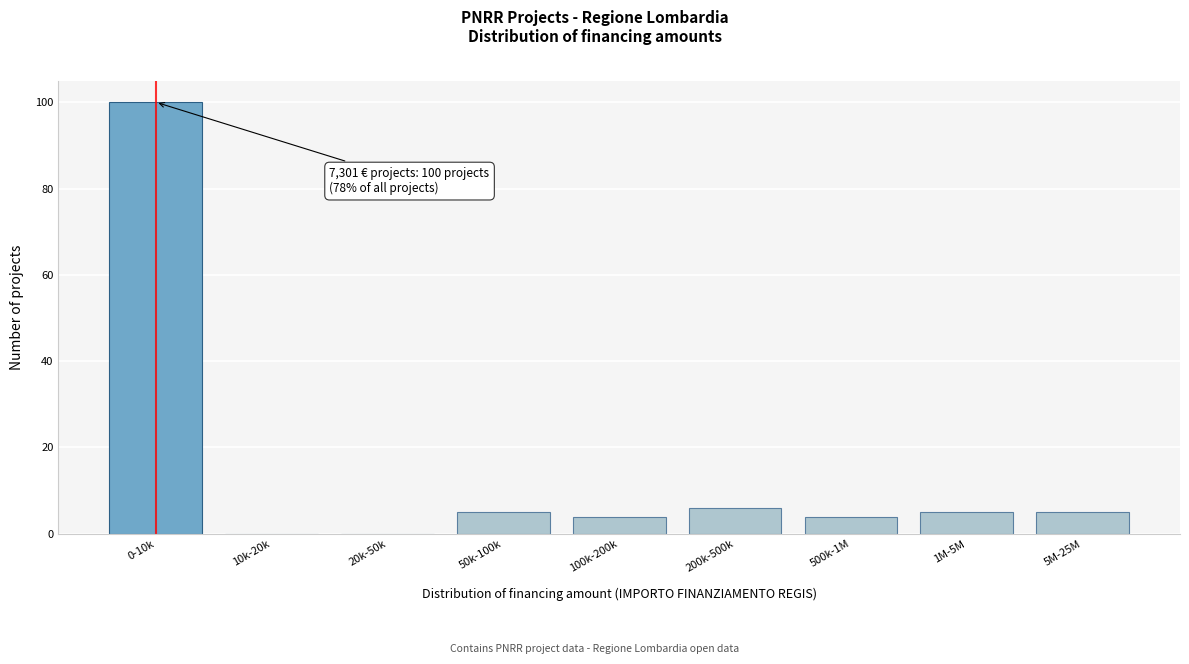

Approximately how many times larger is the value at 0-10k compared to 5M-25M?

20.0